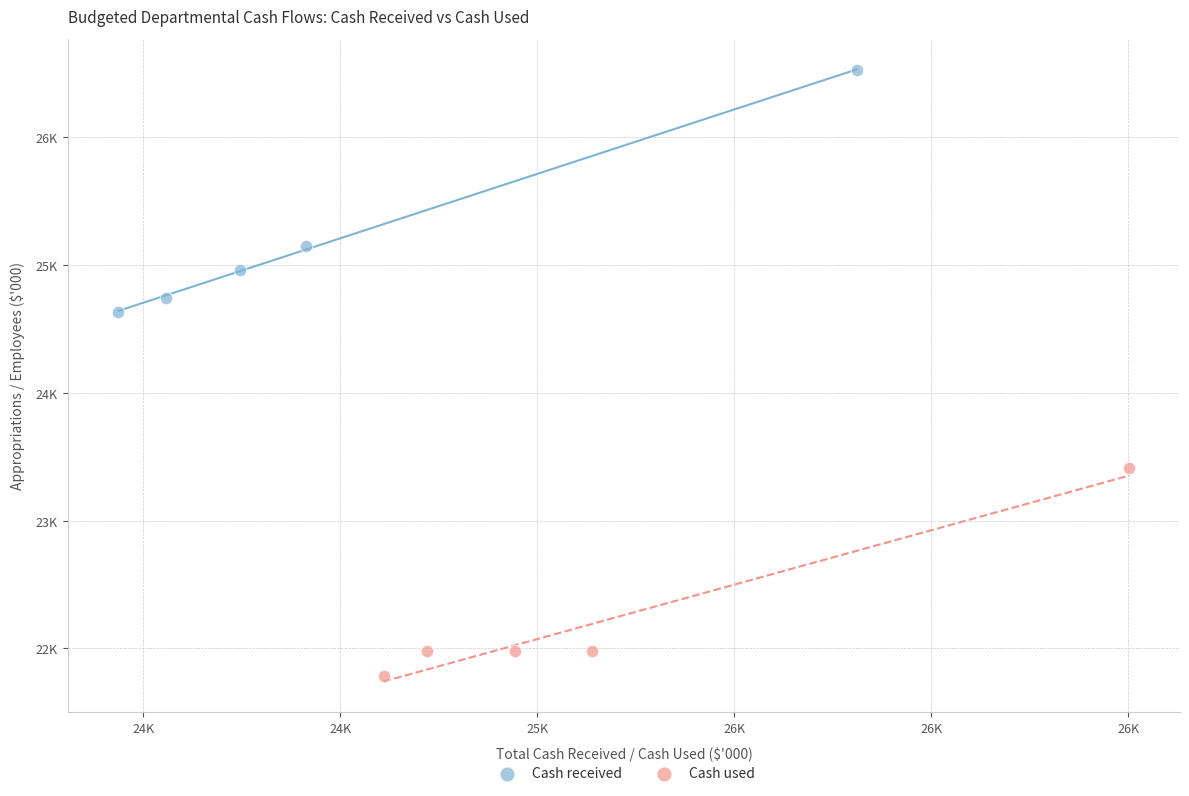

Which series contains the highest Y value?

Cash received